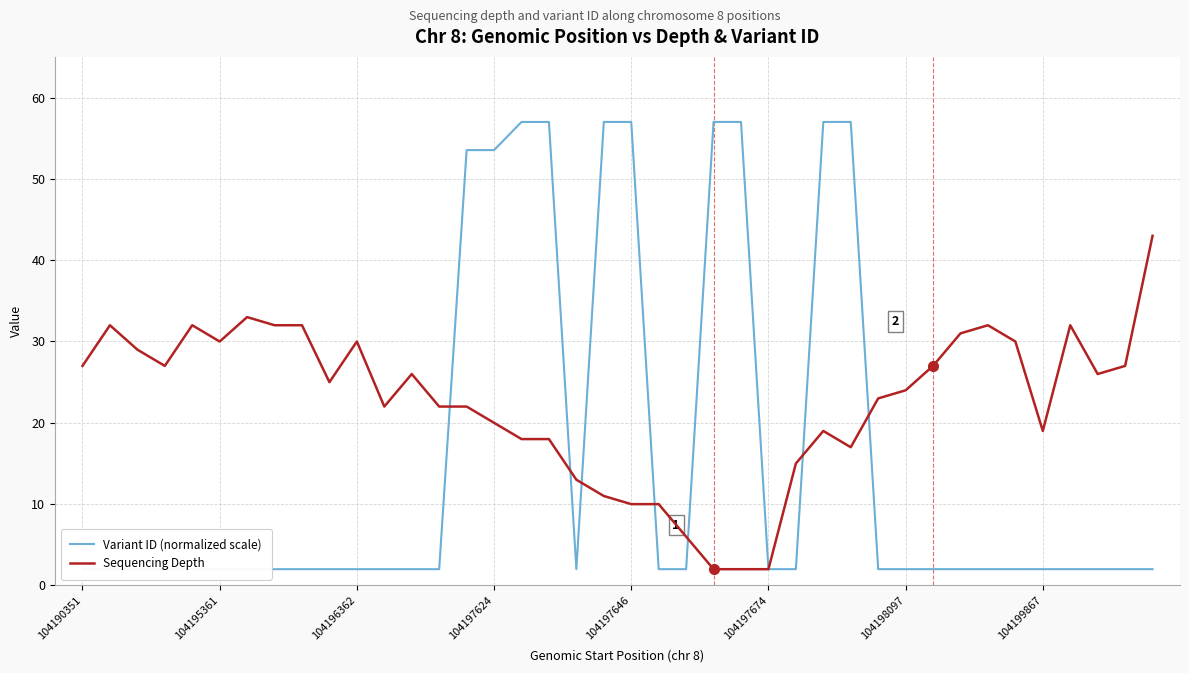

Between 19 and 14, which is larger?

19